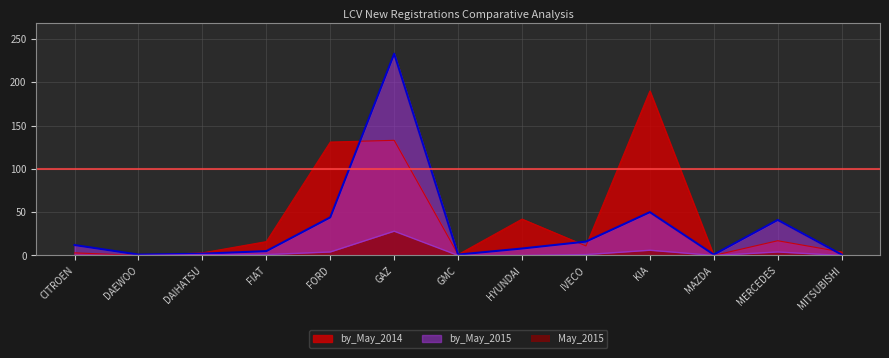

What is the difference between the second highest and second lowest values in the by_May_2014 series?

133